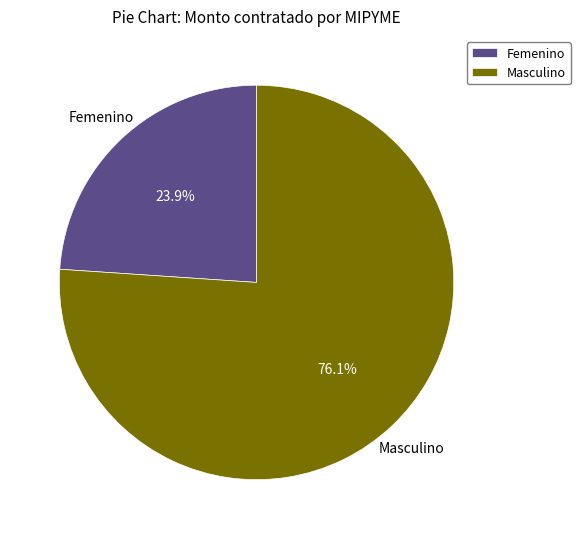

What percentage do Femenino and Masculino together represent?

100.0%